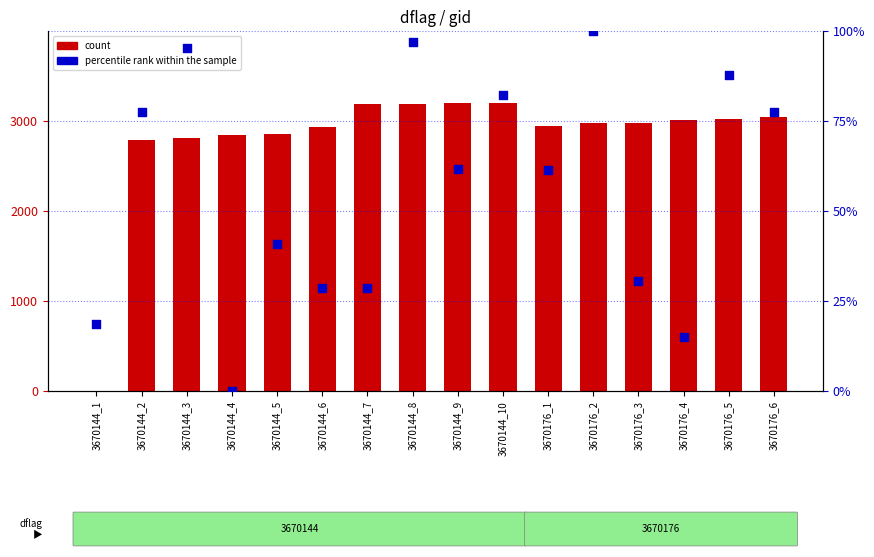

What are all the series names shown in the legend?

count, percentile rank within the sample